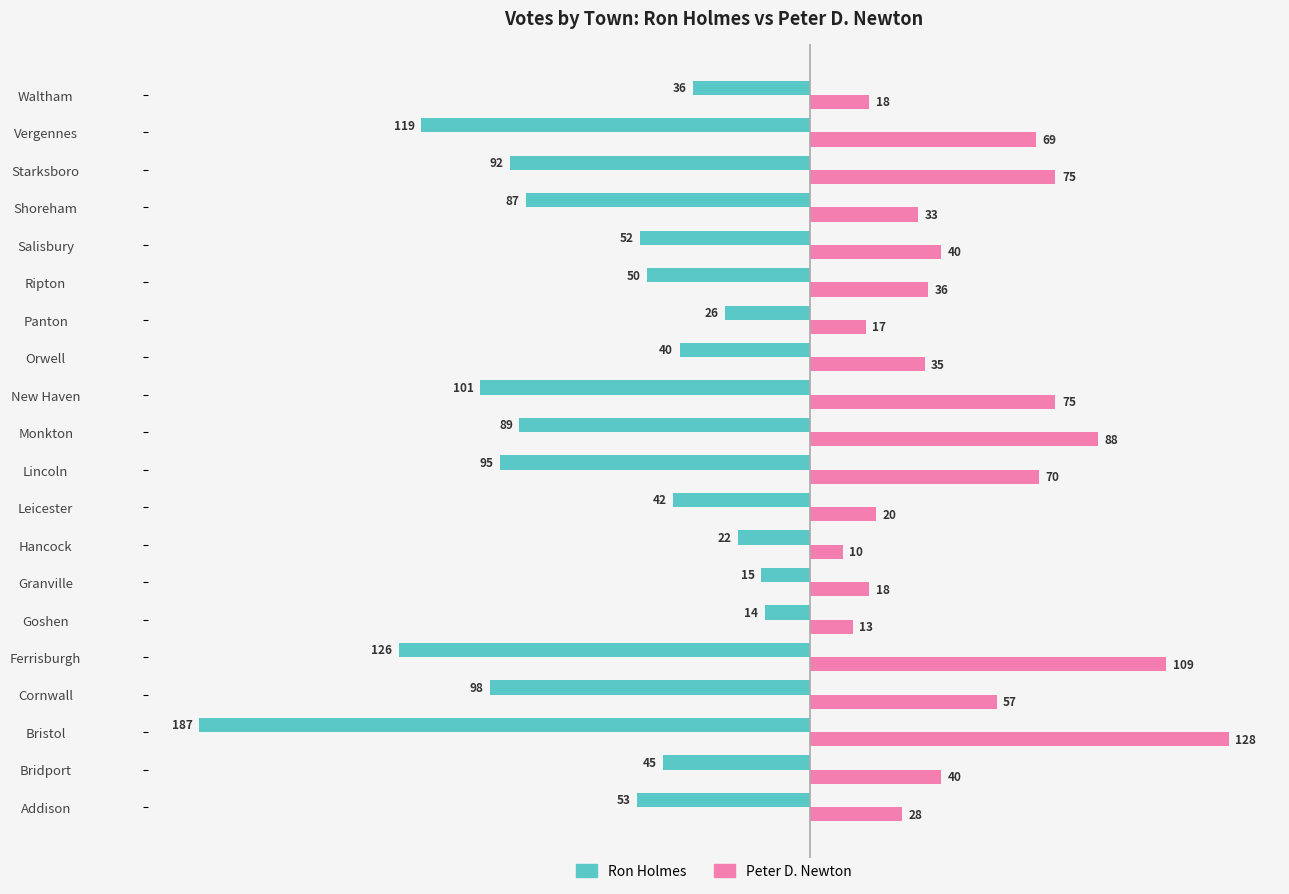

What is the average value of the Peter D. Newton series?

49